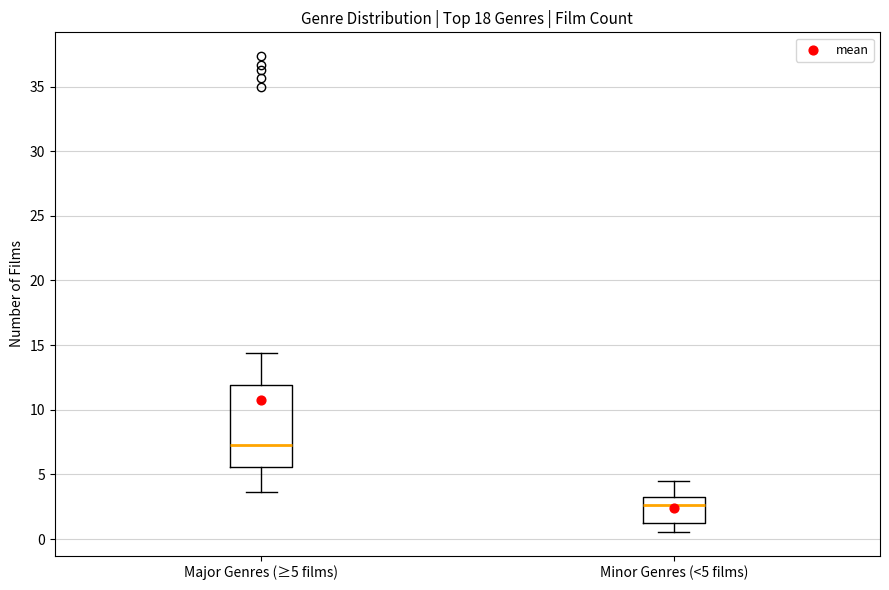

Reading left to right, read every box against the y-axis: the position of its median line, the range the box covers, and the ends of its whiskers. The values are not printed on the chart, so give them approximately, as read against the axis.

Major Genres (≥5 films): median 7.5, box 5.5 to 12.0, whiskers 3.5 to 14.5
Minor Genres (<5 films): median 2.5, box 1.0 to 3.5, whiskers 0.5 to 4.5